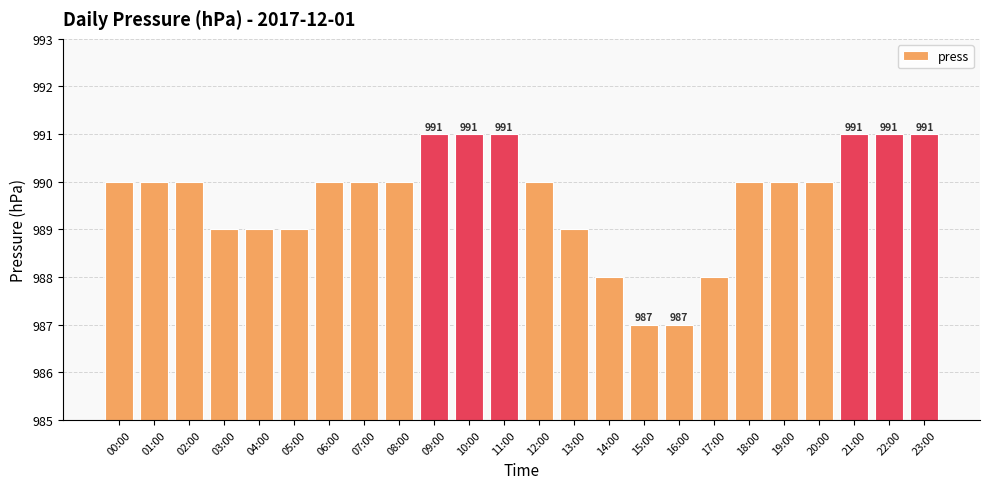

What is the ratio of the value at 23:00 to the value at 14:00?

1.0